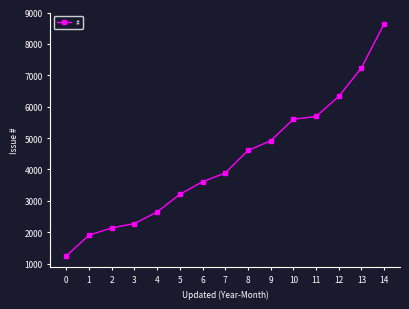

List the labels in order of value, largest first.

14, 13, 12, 11, 10, 9, 8, 7, 6, 5, 4, 3, 2, 1, 0